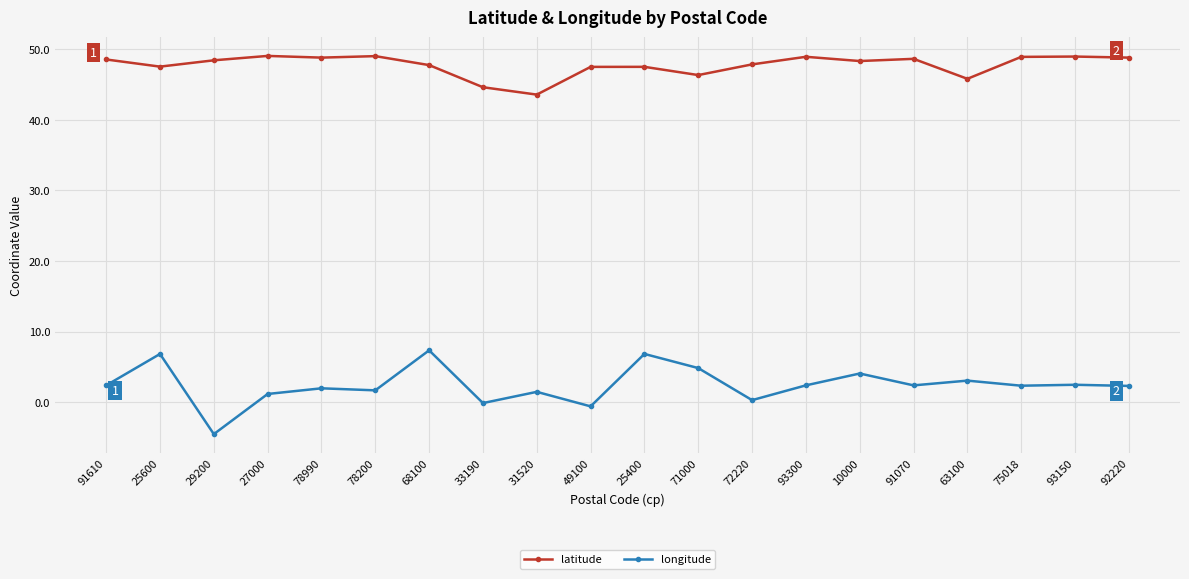

True or false: longitude and latitude cross at least once.

False